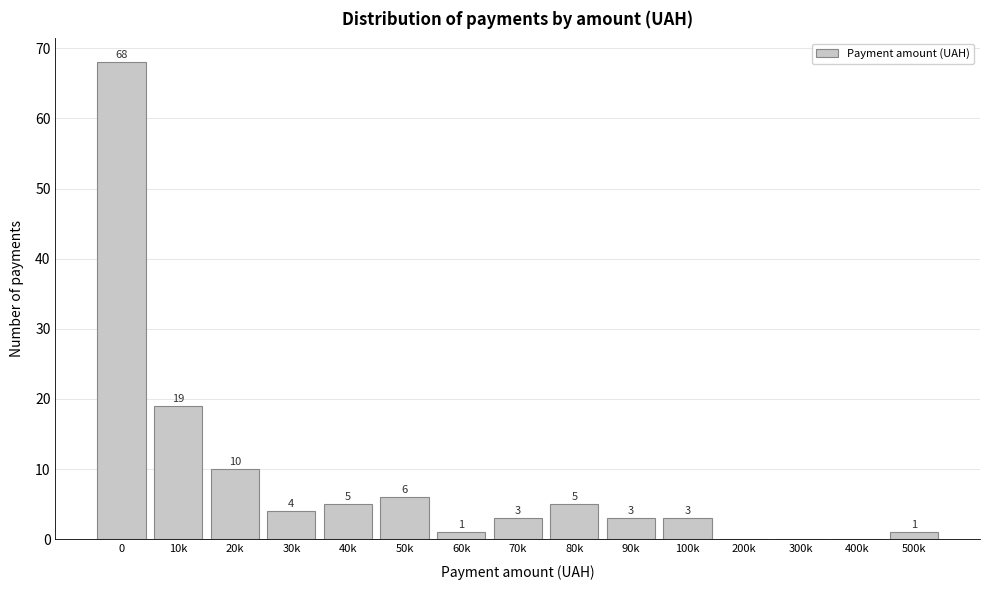

Reading left to right, list all the values displayed in this chart.

0=68	10k=19	20k=10	30k=4	40k=5	50k=6	60k=1	70k=3	80k=5	90k=3	100k=3	200k=0	300k=0	400k=0	500k=1